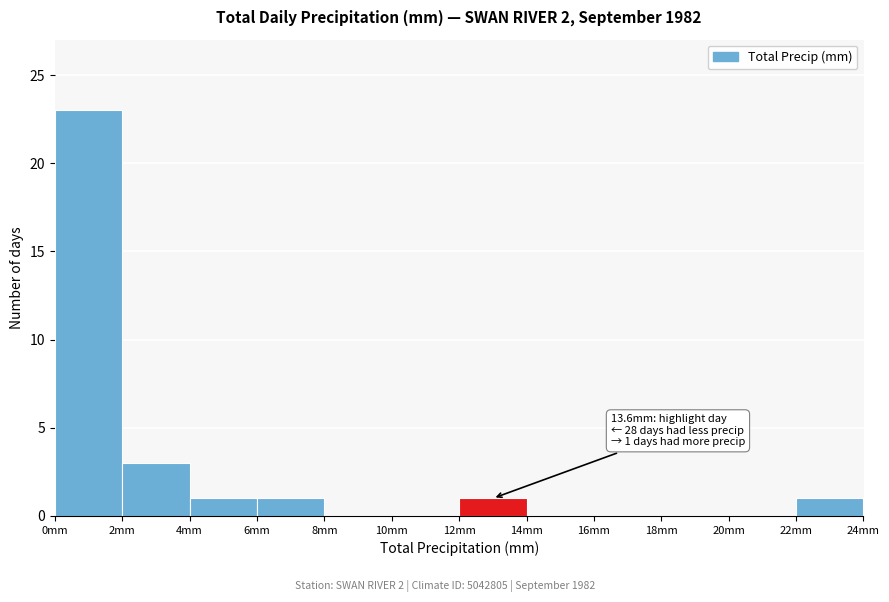

Over which range of the x-axis is the bar tallest?

0 to 2